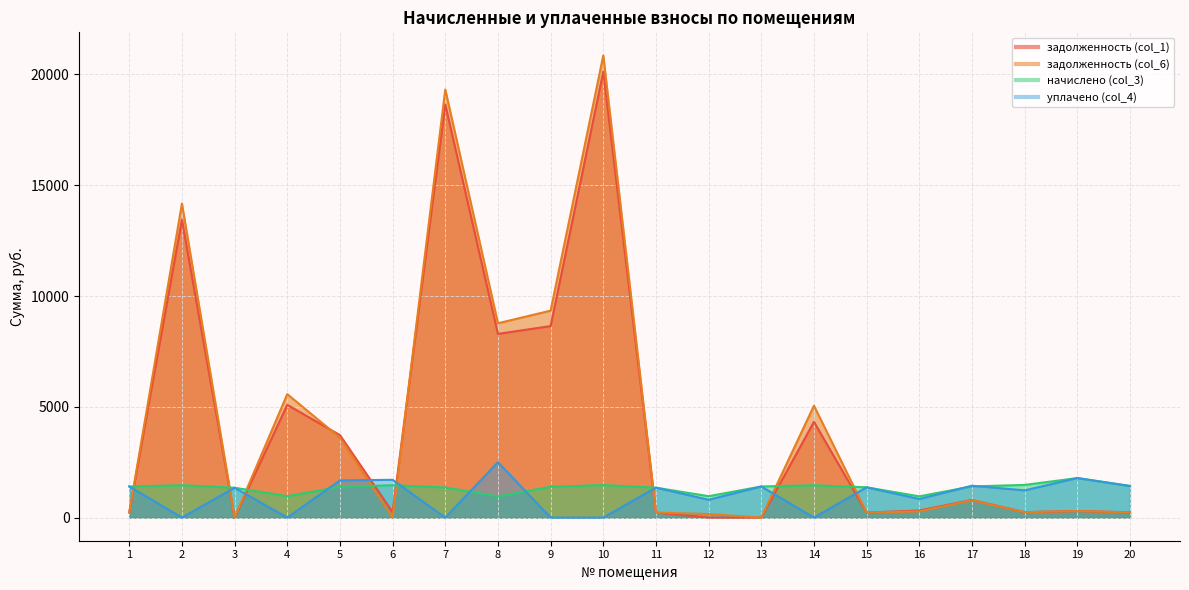

What is the difference between the second highest and second lowest values in the уплачено (col_4) series?

1785.9